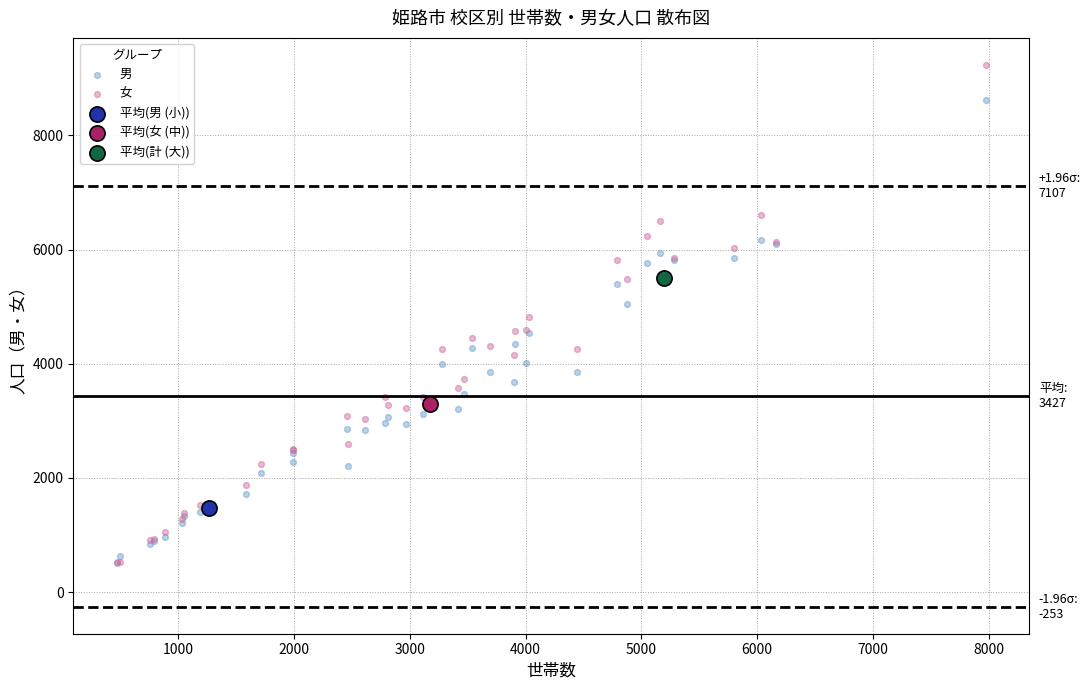

Which series contains the highest Y value?

女